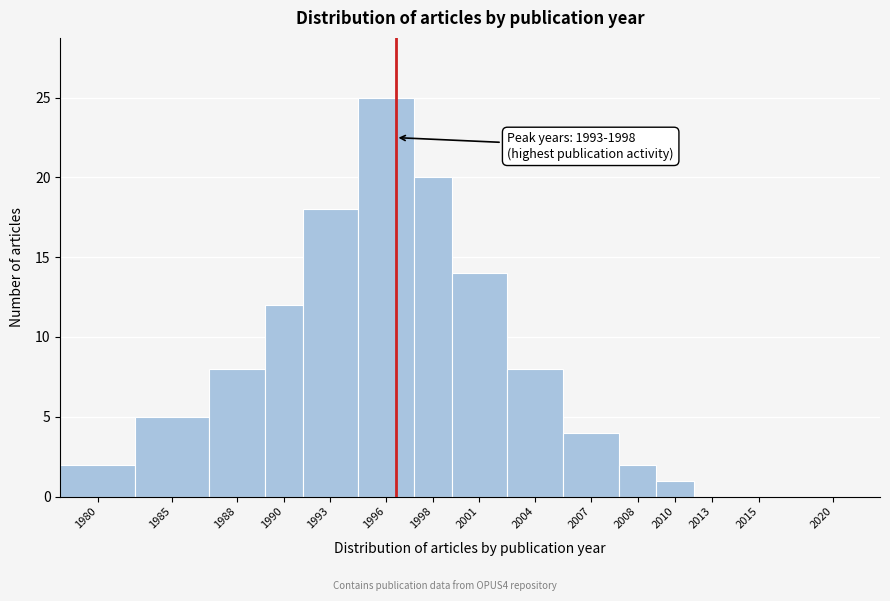

Reading left to right, what are all the values shown in this chart?

1980=2	1985=5	1988=8	1990=12	1993=18	1996=25	1998=20	2001=14	2004=8	2007=4	2008=2	2010=1	2013=0	2015=0	2020=0